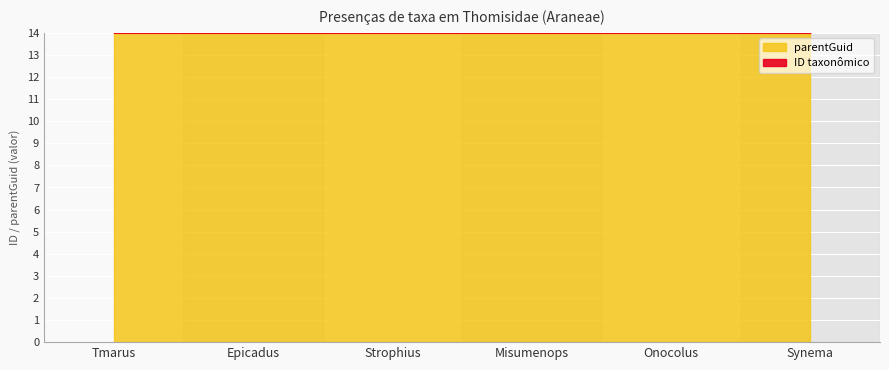

Which label corresponds to the largest value in the chart?

Epicadus